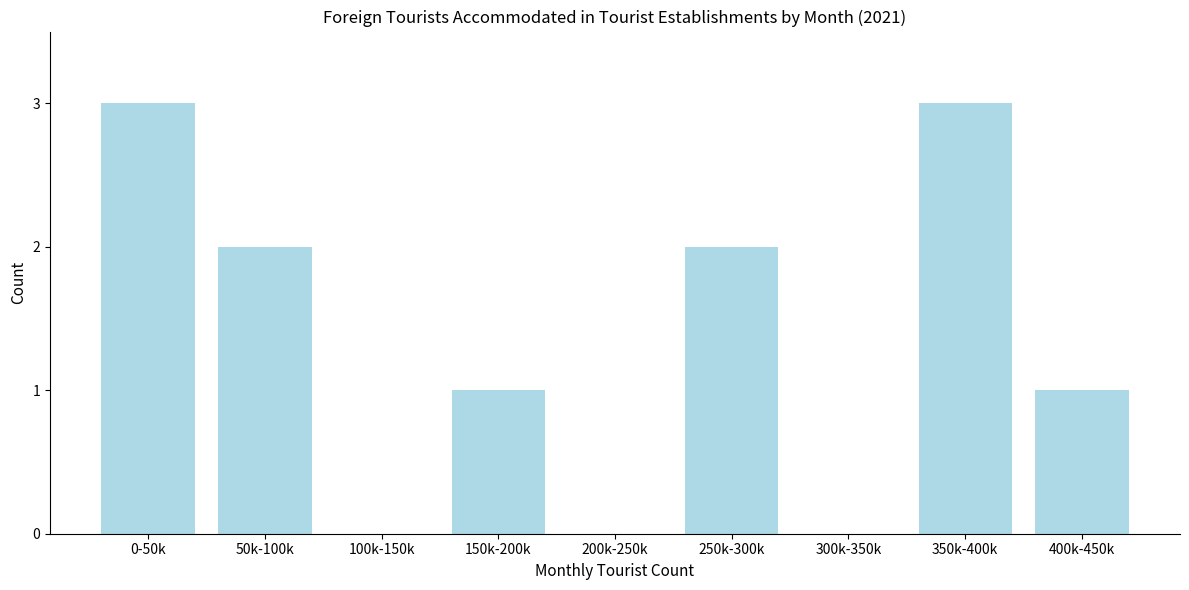

Reading left to right, list all the values displayed in this chart.

0-50k=3	50k-100k=2	100k-150k=0	150k-200k=1	200k-250k=0	250k-300k=2	300k-350k=0	350k-400k=3	400k-450k=1